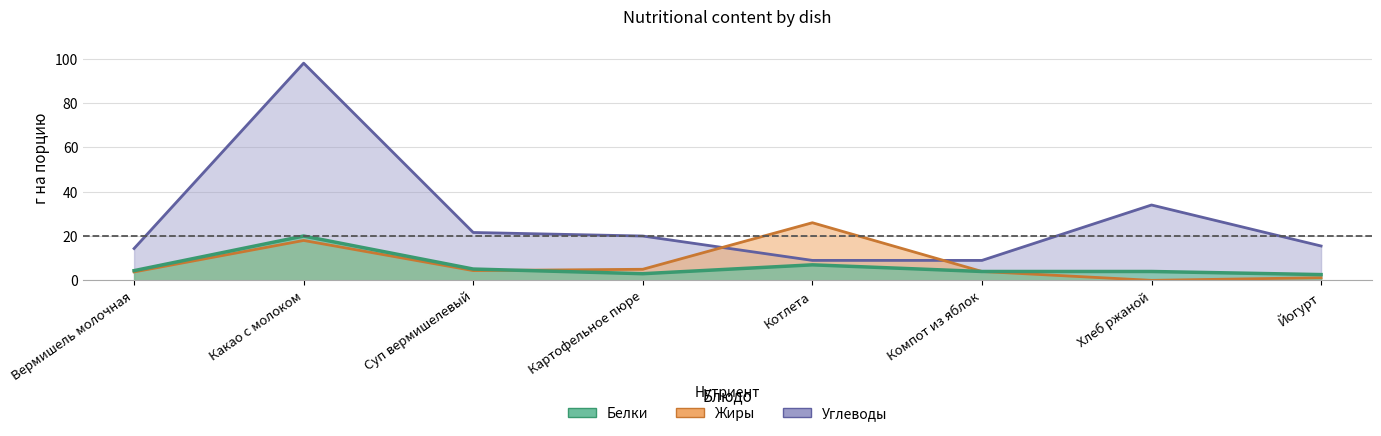

What is the average value of the Fats series?

7.8